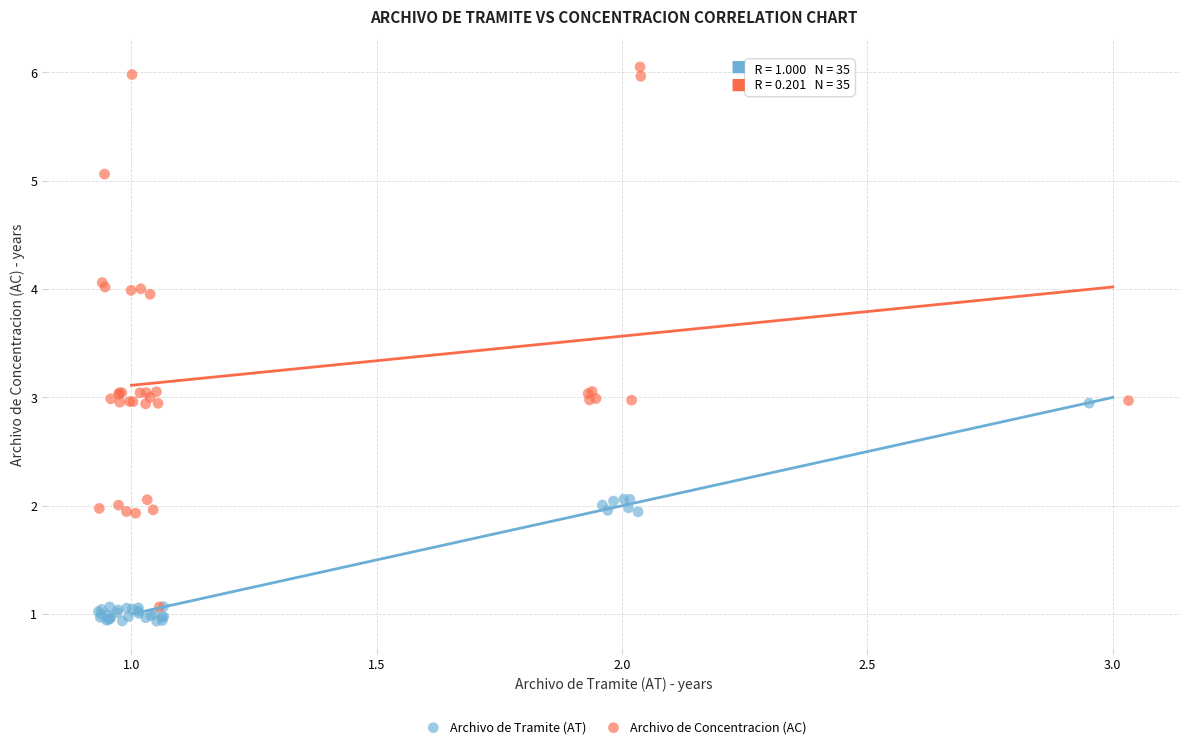

Which series has the widest spread of Y values?

Archivo de Concentracion (AC)